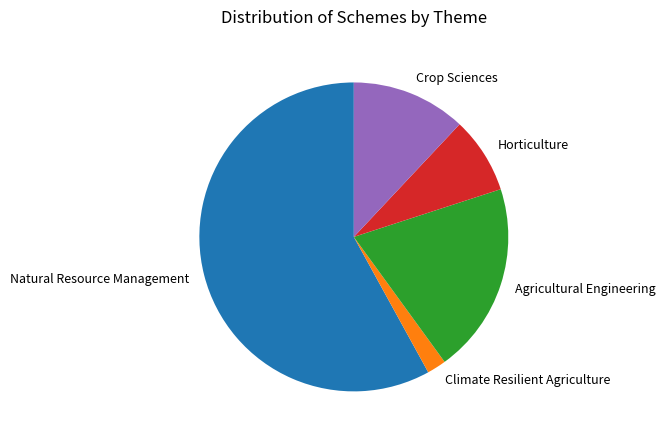

Which slice represents more than half of the pie?

Natural Resource Management